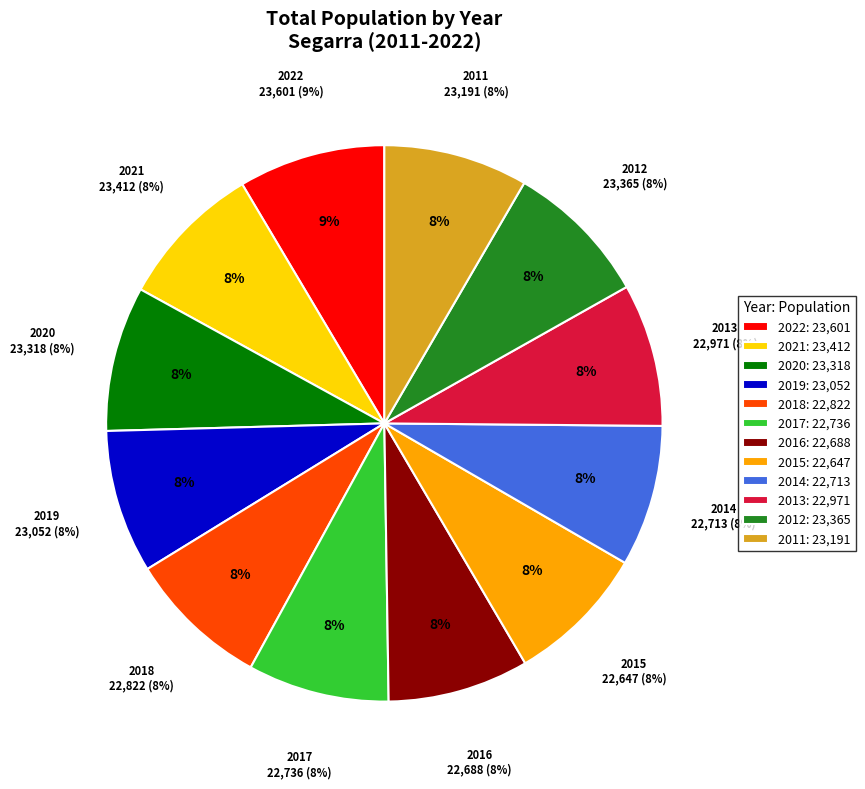

Is 2016 the majority of the pie?

No